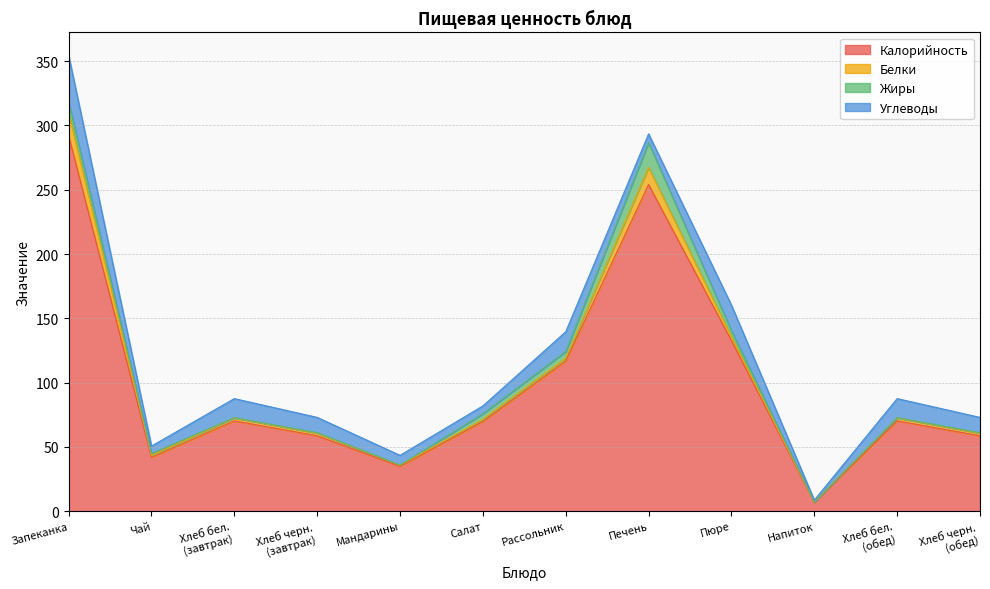

Which has a higher value, Хлеб черн.
(завтрак) or Рассольник?

Рассольник